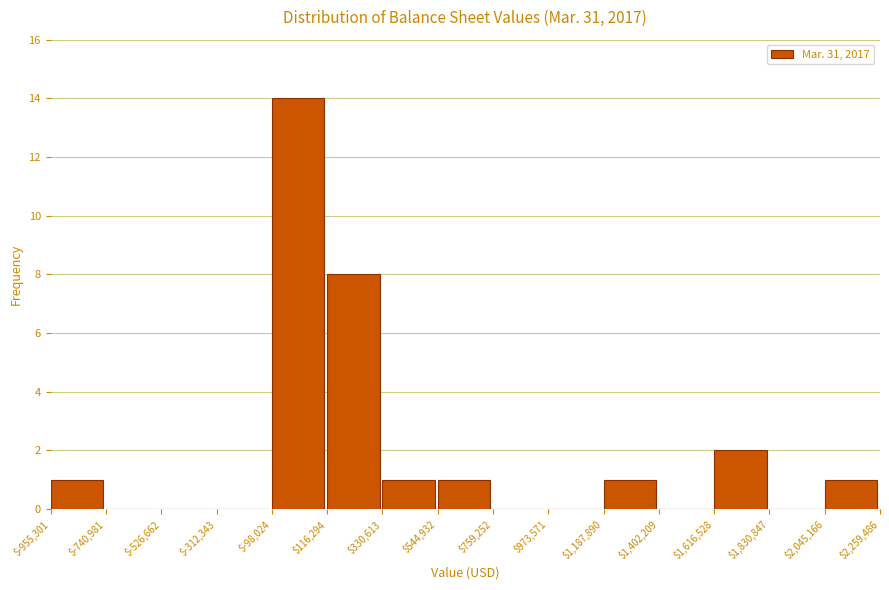

Over which range of the x-axis is the bar tallest?

$-98,024 to $116,294